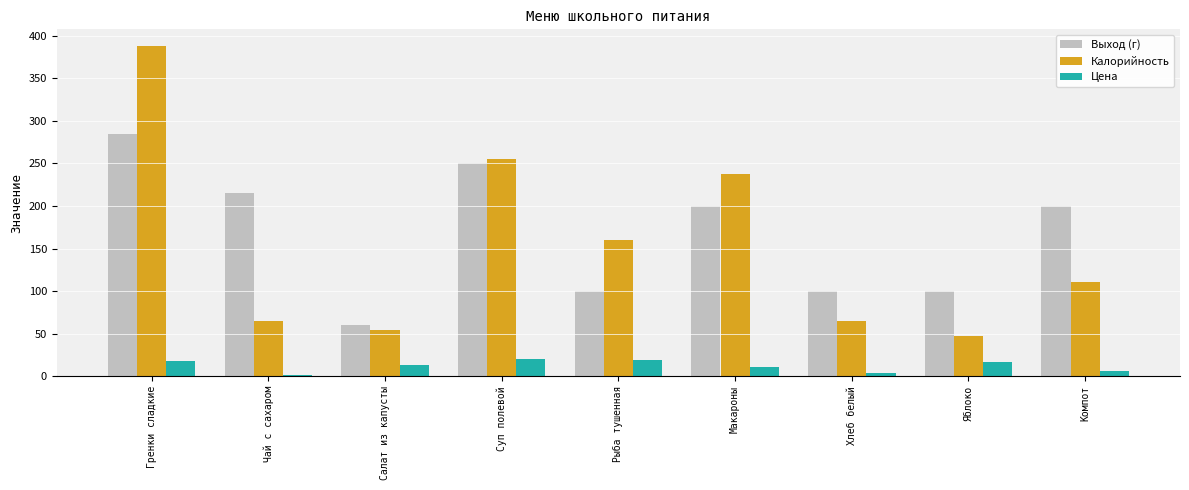

What is the label of the 5th bar from the right?

Рыба тушенная